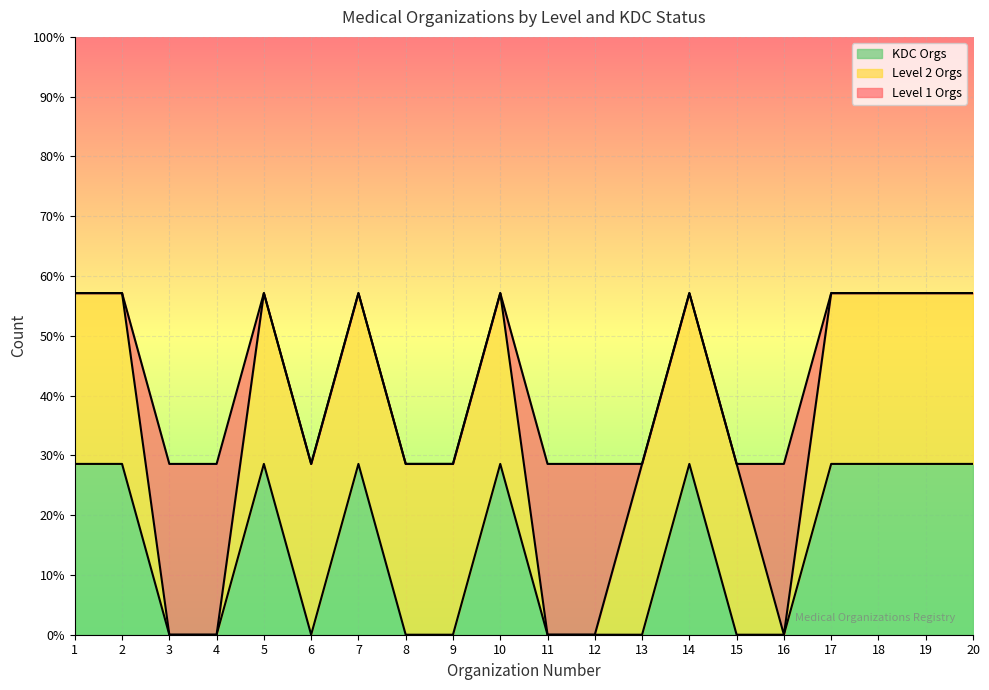

Reading right to left, extract all data points from this chart.

Level 1 Orgs: 0	0	0	0	1	0	0	0	1	1	0	0	0	0	0	0	1	1	0	0
Level 2 Orgs: 1	1	1	1	0	1	1	1	0	0	1	1	1	1	1	1	0	0	1	1
KDC Orgs: 1	1	1	1	0	0	1	0	0	0	1	0	0	1	0	1	0	0	1	1